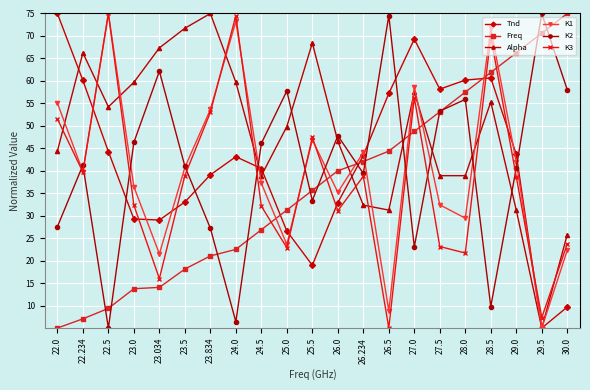

Which series has the largest total across all categories?

Alpha